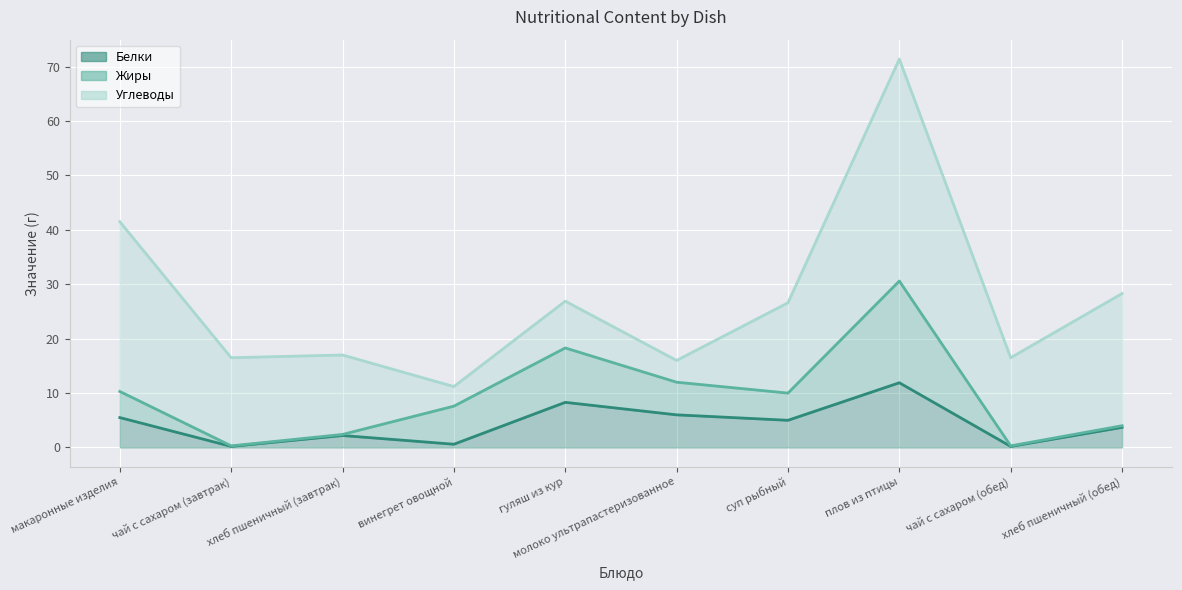

Reading right to left, what are all the values shown in this chart?

Белки: хлеб пшеничный (обед)=3.7	чай с сахаром (обед)=0.2	плов из птицы=11.9	суп рыбный=5.0	молоко ультрапастеризованное=6.0	гуляш из кур=8.3	винегрет овощной=0.6	хлеб пшеничный (завтрак)=2.2	чай с сахаром (завтрак)=0.2	макаронные изделия=5.5
Жиры: хлеб пшеничный (обед)=0.3	чай с сахаром (обед)=0.1	плов из птицы=18.7	суп рыбный=5.0	молоко ультрапастеризованное=6.0	гуляш из кур=10.0	винегрет овощной=7.0	хлеб пшеничный (завтрак)=0.2	чай с сахаром (завтрак)=0.1	макаронные изделия=4.8
Углеводы: хлеб пшеничный (обед)=24.3	чай с сахаром (обед)=16.2	плов из птицы=40.8	суп рыбный=16.6	молоко ультрапастеризованное=4.0	гуляш из кур=8.6	винегрет овощной=3.6	хлеб пшеничный (завтрак)=14.6	чай с сахаром (завтрак)=16.2	макаронные изделия=31.2